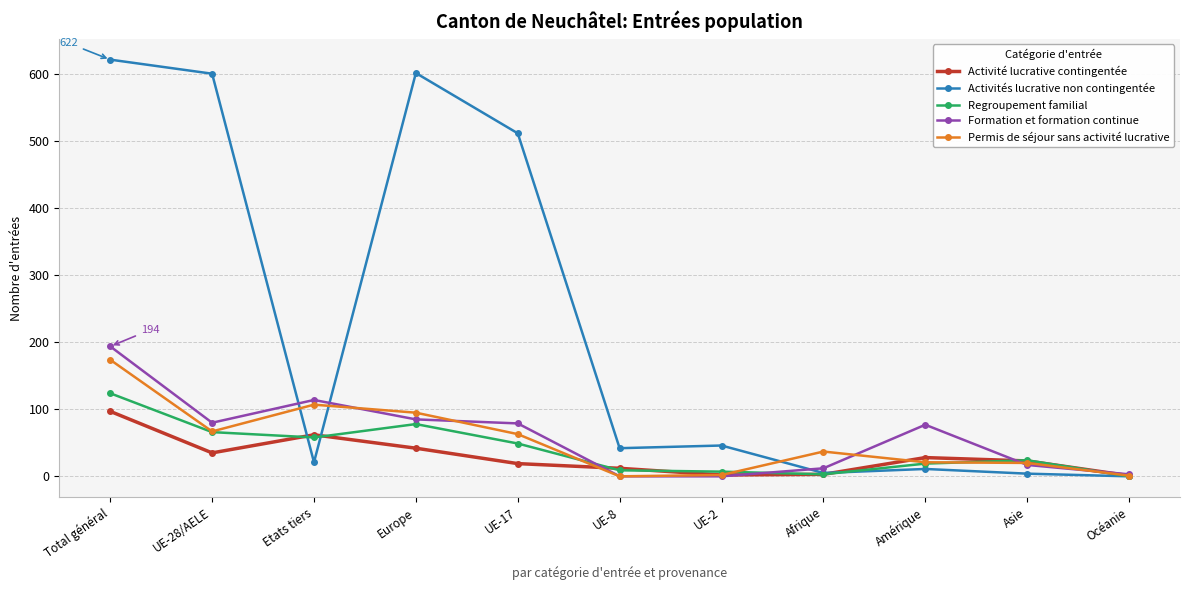

Where do Activités lucrative non contingentée and Activité lucrative contingentée first cross each other?

UE-28/AELE and Etats tiers